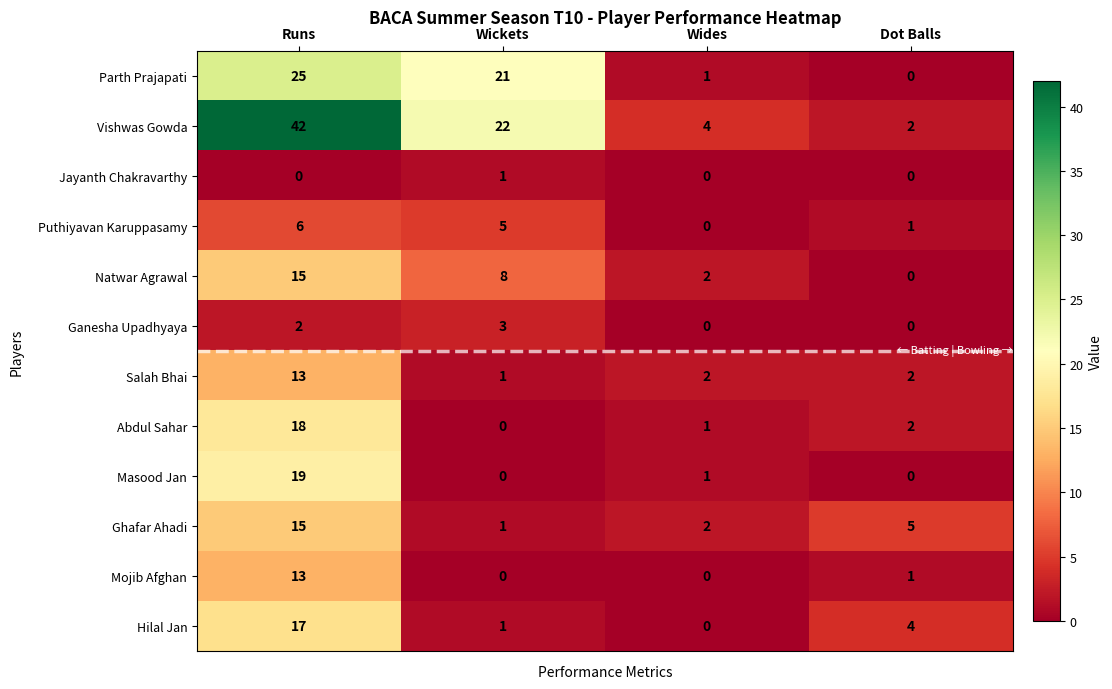

Count the Ganesha Upadhyaya values in the range 0 to 3.

4